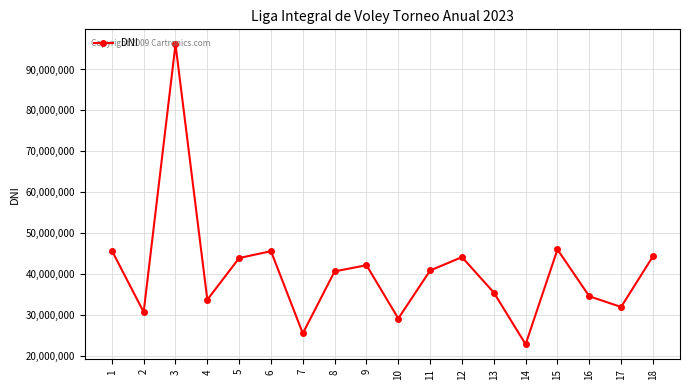

How many points are higher than both their immediate neighbors (excluding endpoints)?

5